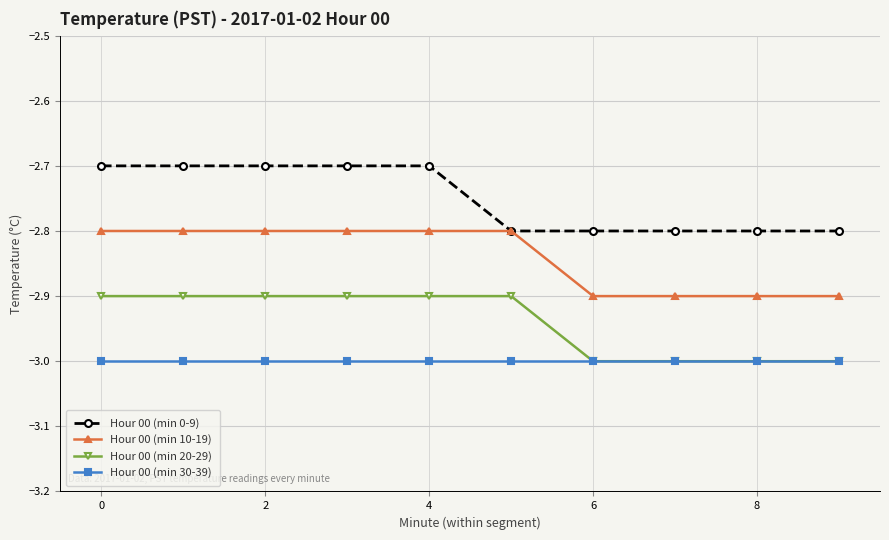

Which series has the largest total across all categories?

Hour 00 (min 0-9)